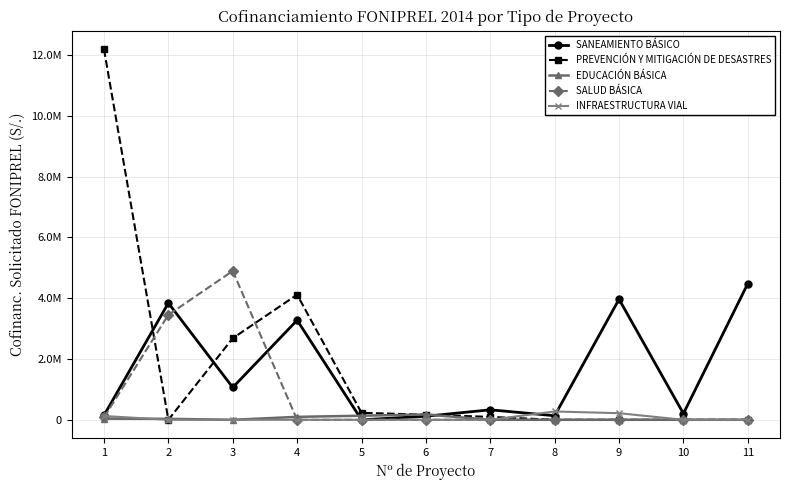

Reading left to right, list all the values displayed in this chart.

SANEAMIENTO BÁSICO: 1=144525	2=3841227	3=1063211	4=3275379	5=0	6=116706	7=328264	8=133678	9=3965049	10=204407	11=4480046
PREVENCIÓN Y MITIGACIÓN DE DESASTRES: 1=12186935	2=0	3=2681827	4=4115000	5=229999	6=166833	7=95351	8=0	9=0	10=0	11=0
EDUCACIÓN BÁSICA: 1=36760	2=31740	3=0	4=96916	5=133678	6=174966	7=0	8=0	9=0	10=0	11=0
SALUD BÁSICA: 1=79000	2=3451809	3=4894795	4=0	5=0	6=0	7=0	8=0	9=0	10=0	11=0
INFRAESTRUCTURA VIAL: 1=124564	2=0	3=0	4=0	5=0	6=0	7=0	8=273176	9=216803	10=0	11=0